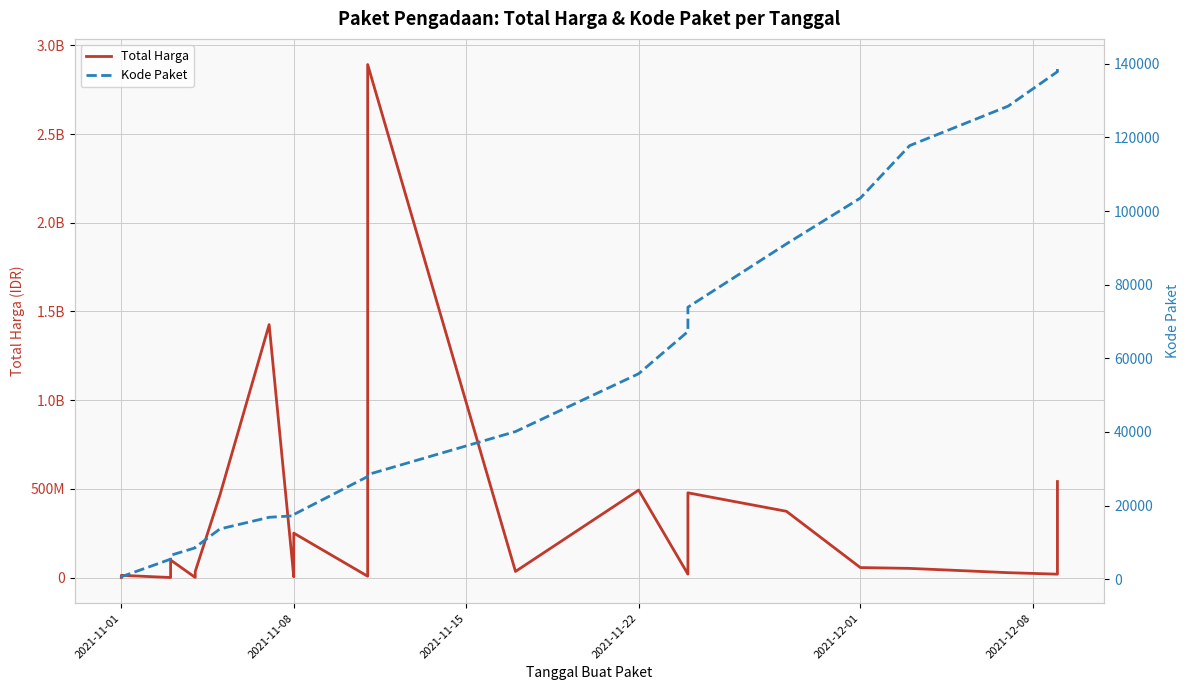

The value of Kode Paket at 2021-11-22 is 26924. True or false?

False